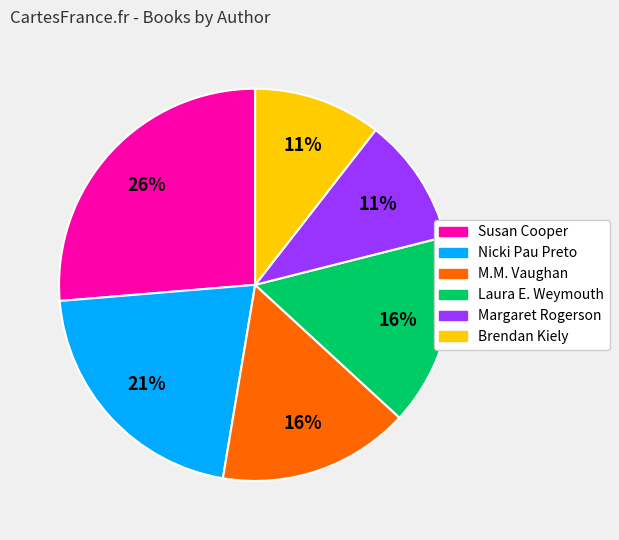

What is the largest slice in the pie chart?

Susan Cooper